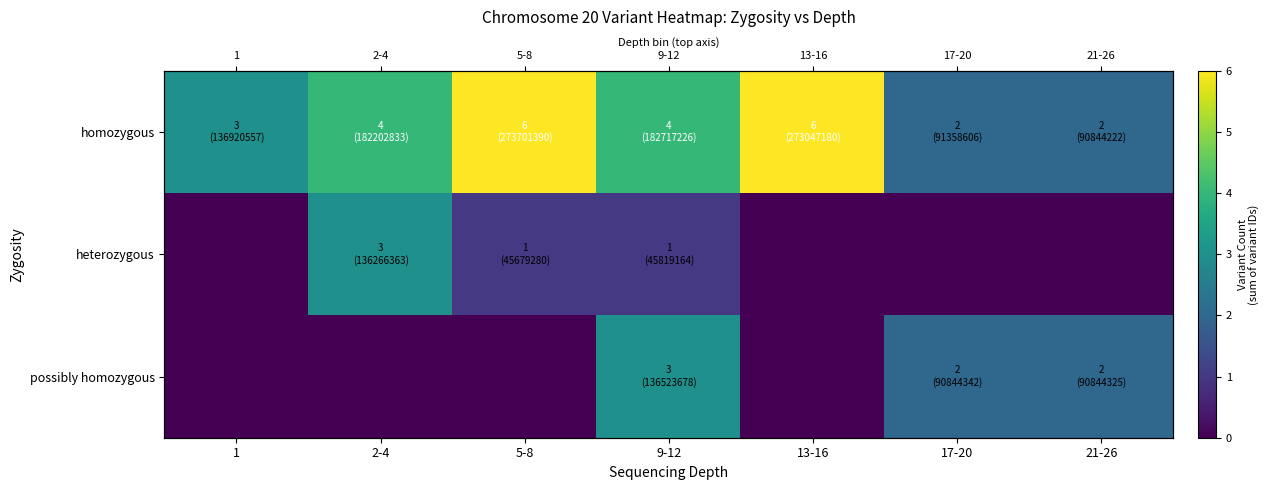

At 5-8, list the series in order from smallest to largest.

possibly homozygous, heterozygous, homozygous